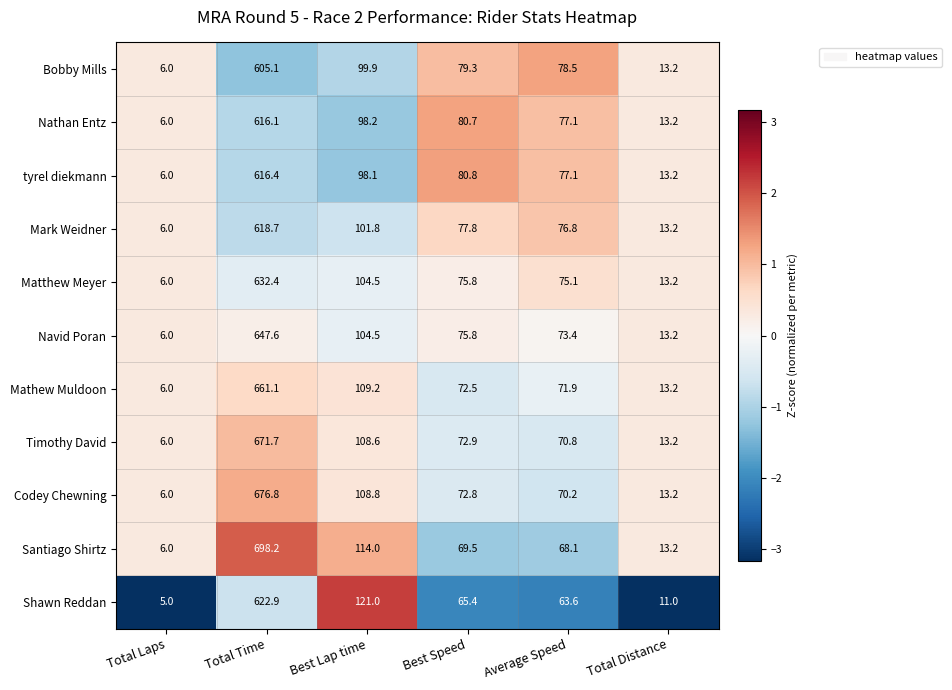

List the series in order of their peak value, lowest first.

Bobby Mills, Nathan Entz, tyrel diekmann, Mark Weidner, Shawn Reddan, Matthew Meyer, Navid Poran, Mathew Muldoon, Timothy David, Codey Chewning, Santiago Shirtz